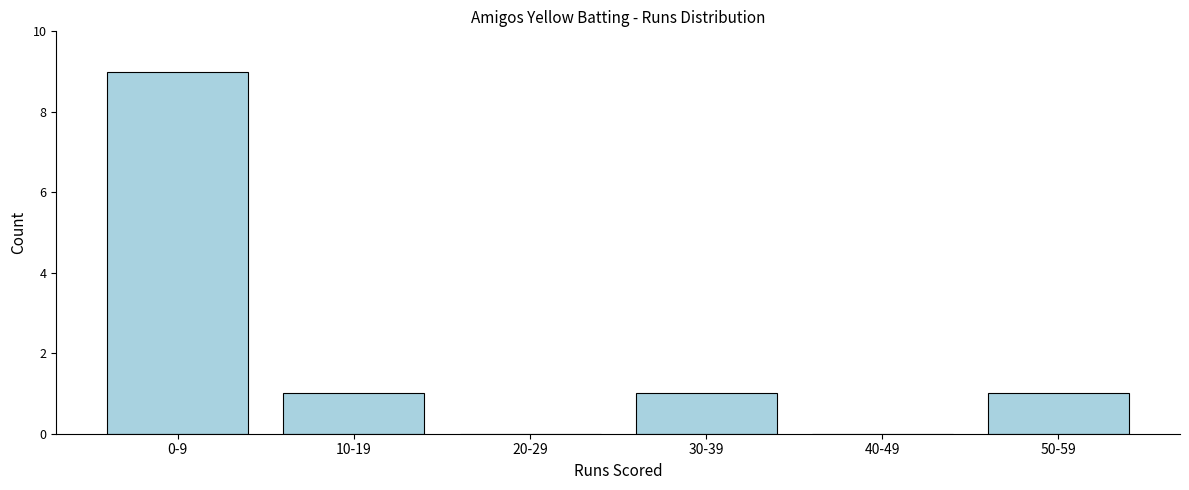

Reading left to right, extract all data points from this chart.

0-9=9	10-19=1	20-29=0	30-39=1	40-49=0	50-59=1